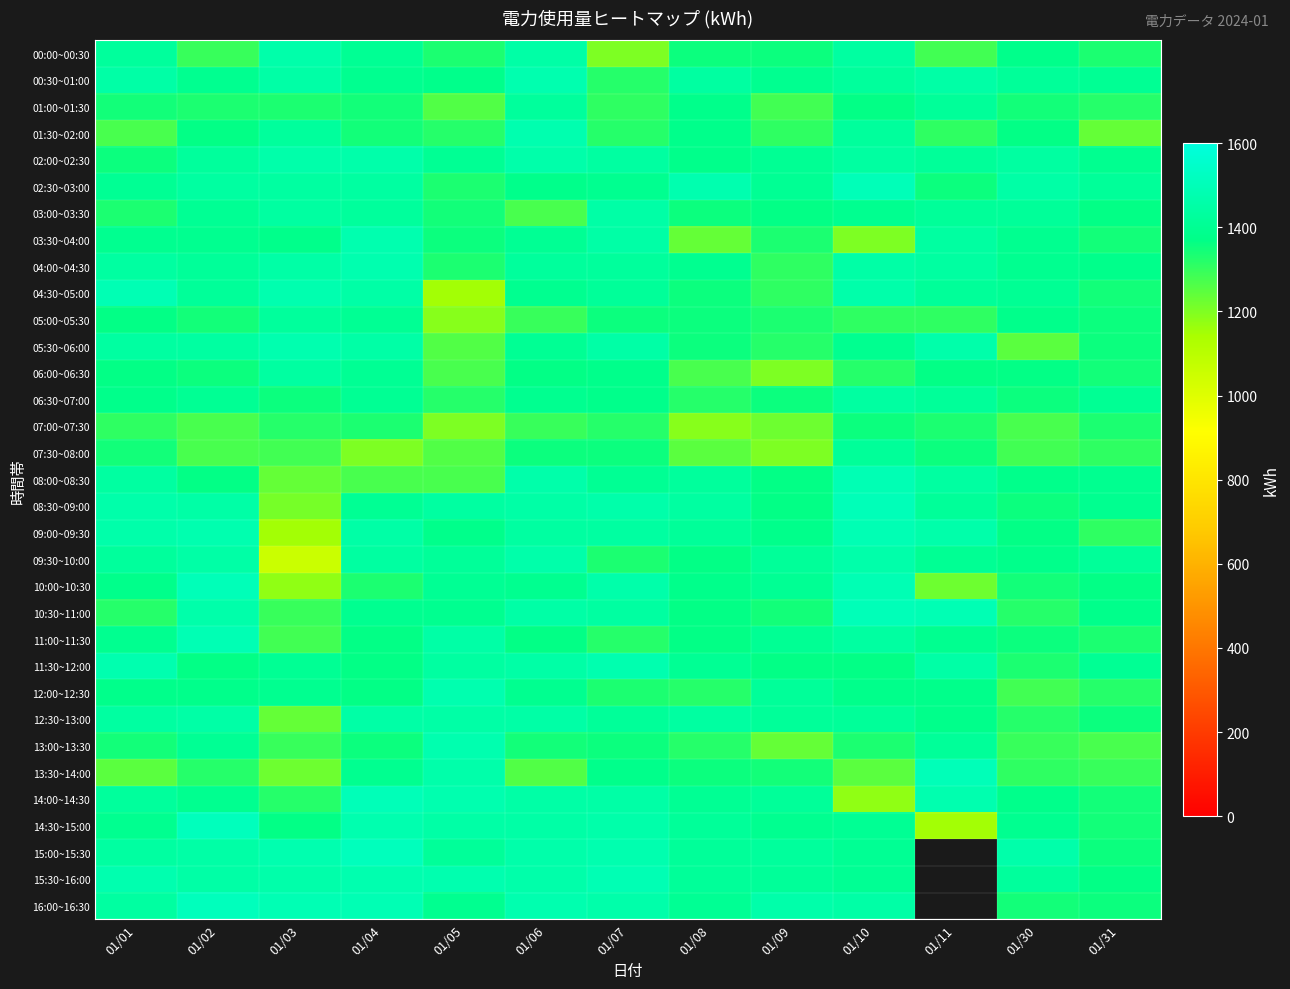

The 04:30~05:00 series shows 1452.0 at 01/04. True or false?

True